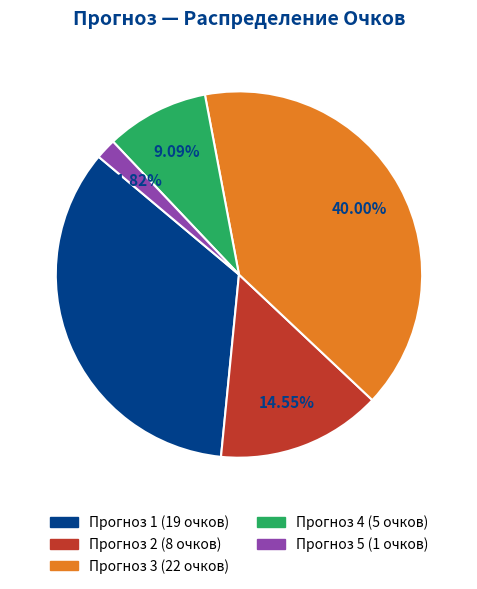

Count the number of slices in the pie.

5